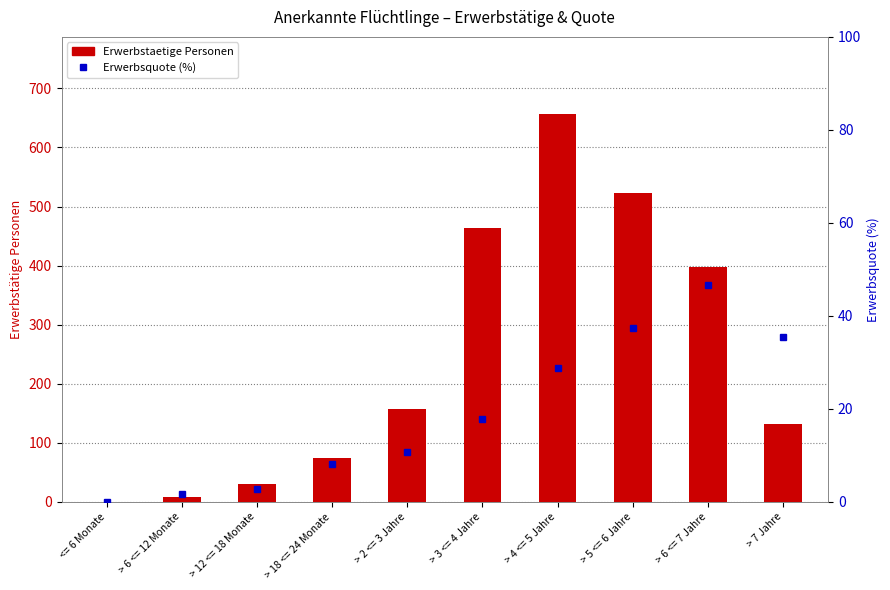

Is it true that Erwerbstaetige Personen equals 463.0 at > 3 <= 4 Jahre?

True